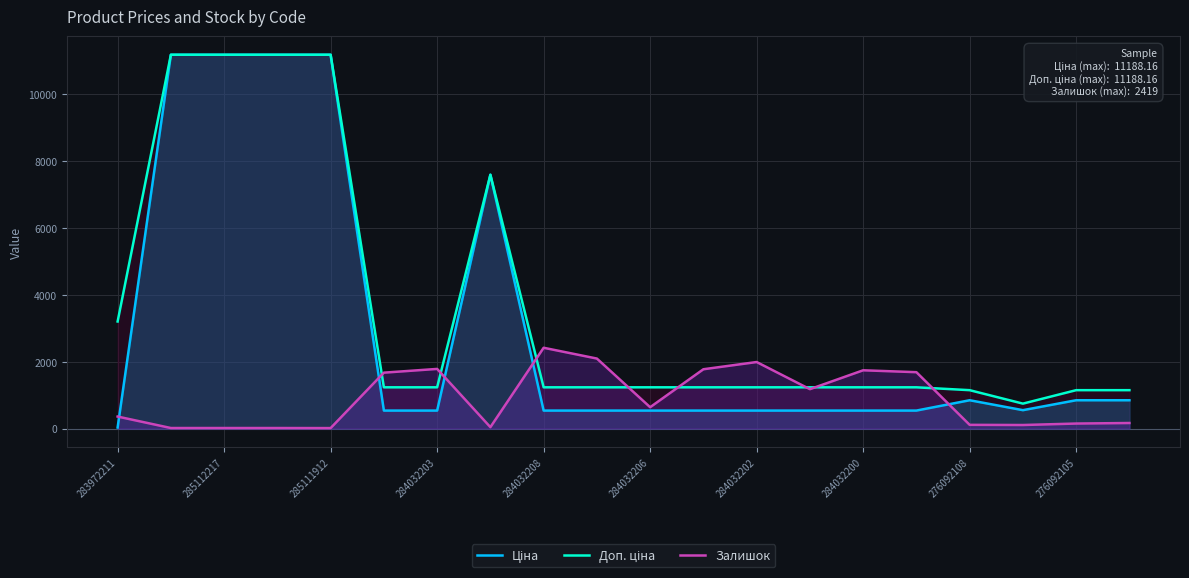

True or false: Доп. ціна and Залишок intersect in this chart.

True